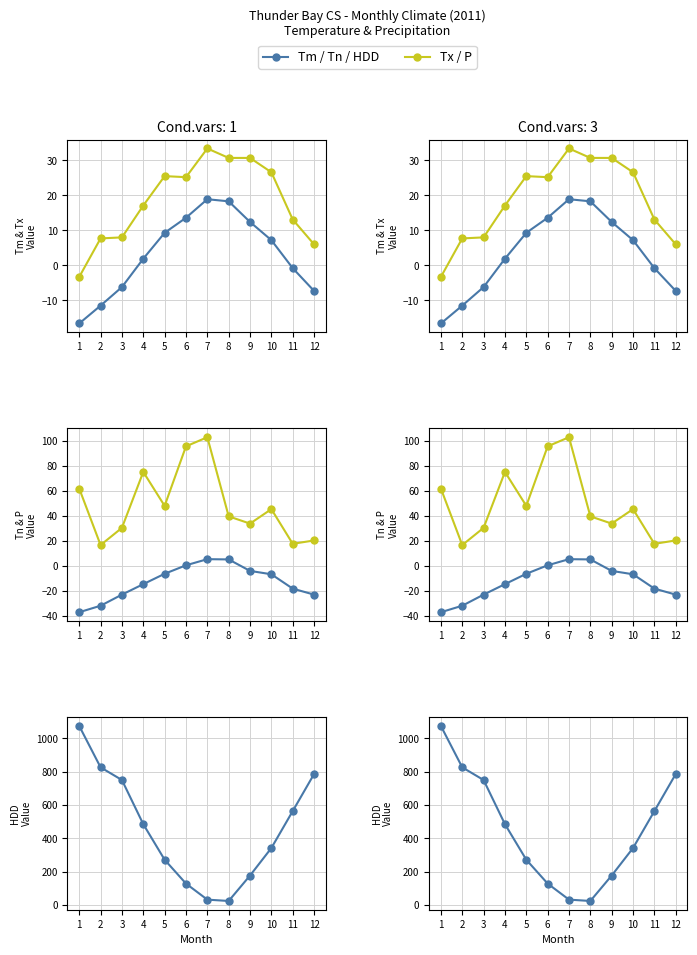

List the series in order of their peak value, lowest first.

Tn, Tm, Tx, P, HDD